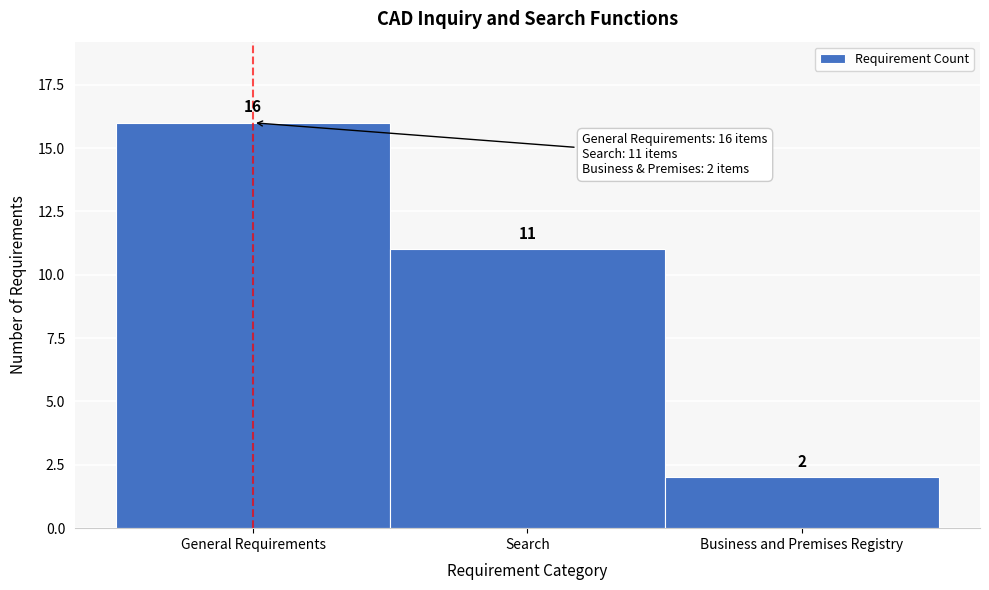

Reading right to left, extract all data points from this chart.

Business and Premises Registry=2	Search=11	General Requirements=16